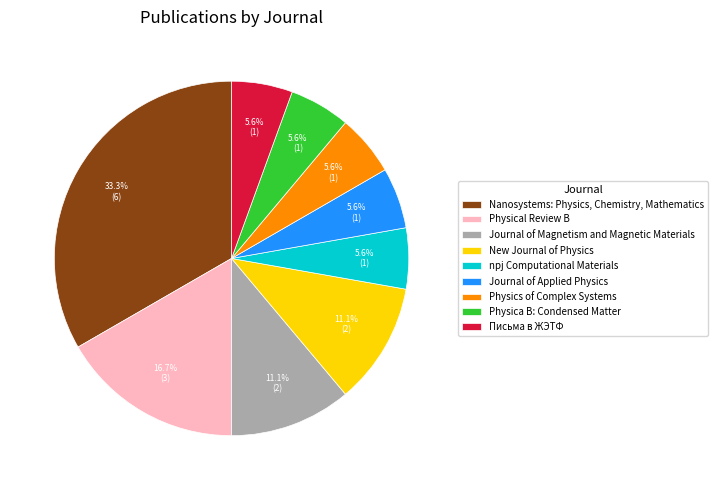

The Physical Review B slice represents 17% of the pie. True or false?

True